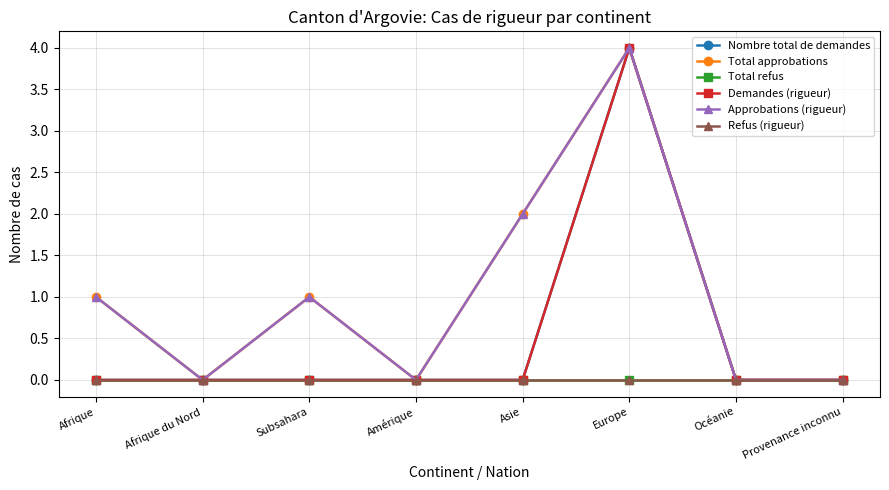

How many lines are shown in the chart?

6